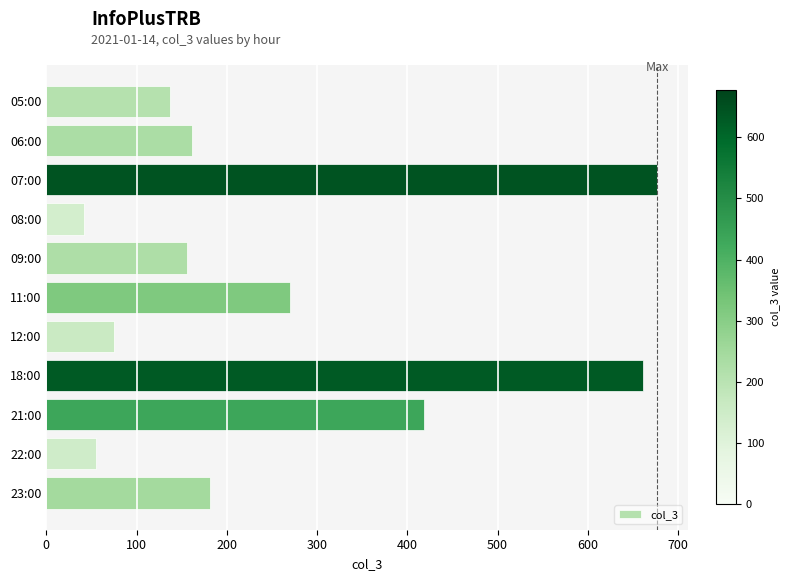

Are the bars horizontal?

Yes